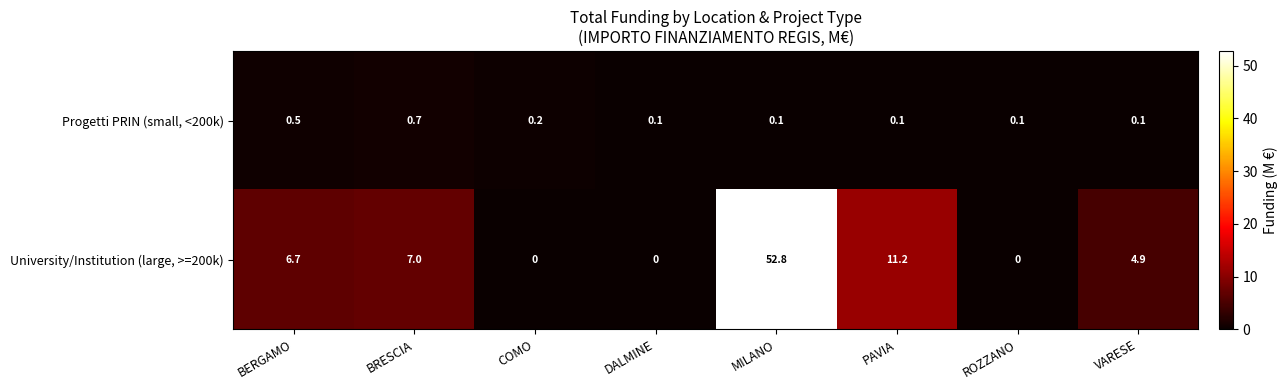

What is the difference between the maximum and minimum values in the University/Institution (large, >=200k) series?

52.8